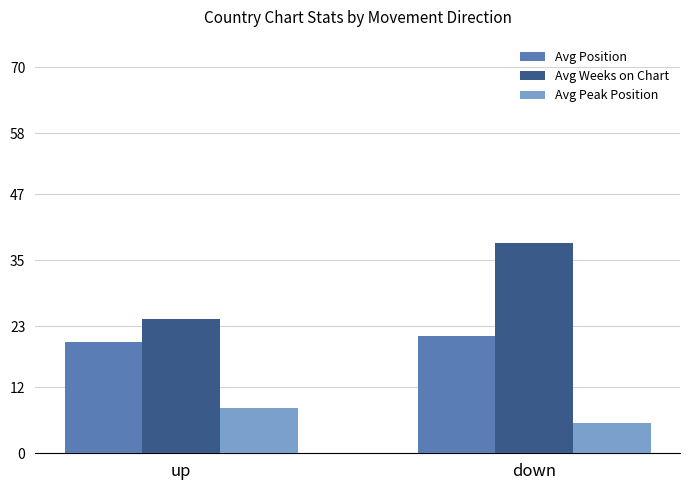

How many bars are there in each group?

3